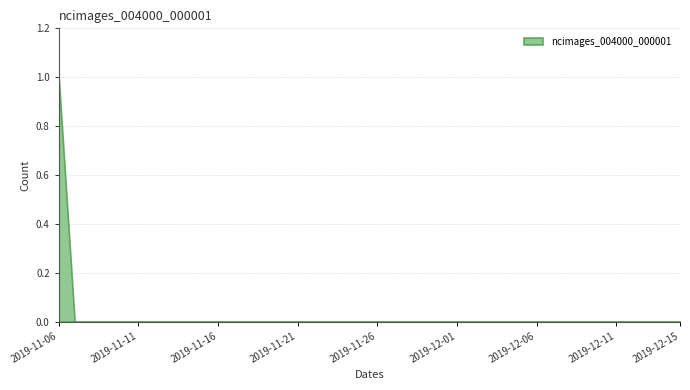

Reading left to right, what are all the values shown in this chart?

1	0	0	0	0	0	0	0	0	0	0	0	0	0	0	0	0	0	0	0	0	0	0	0	0	0	0	0	0	0	0	0	0	0	0	0	0	0	0	0